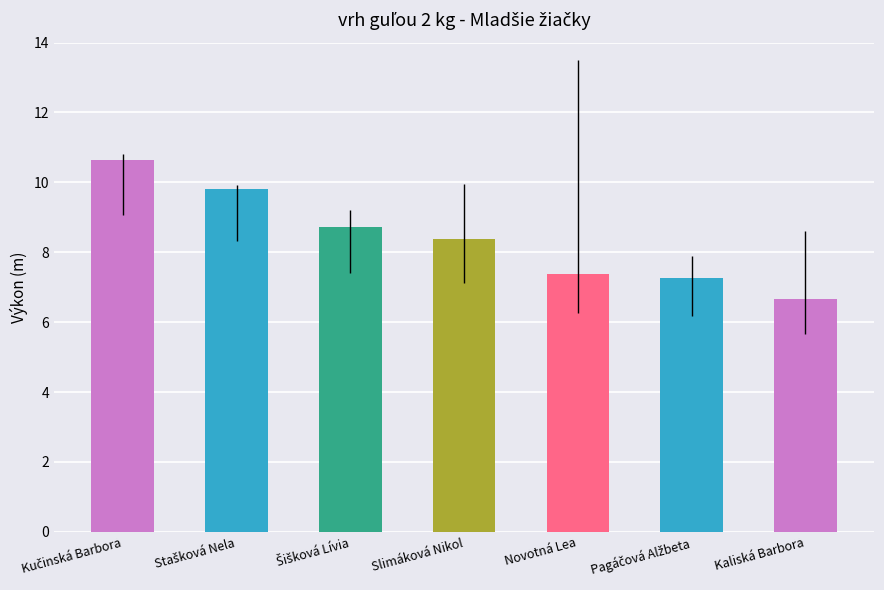

At which label is the value closest to 8?

Slimáková Nikol